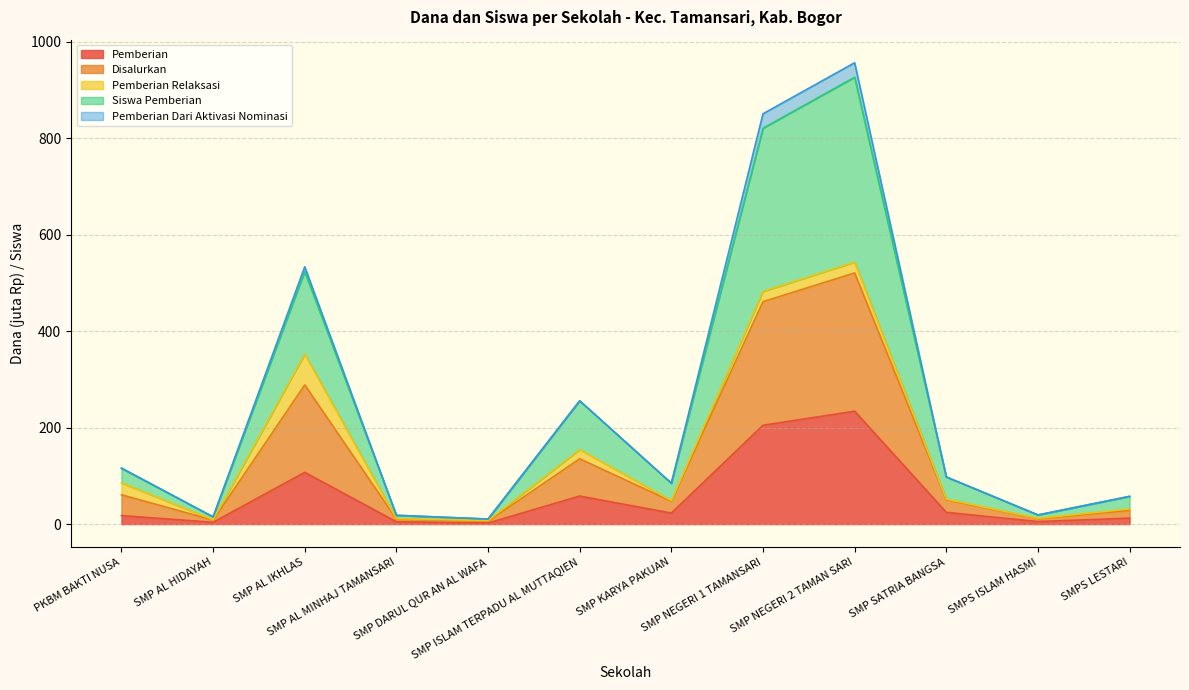

Does the chart display data point markers on the line(s)?

No